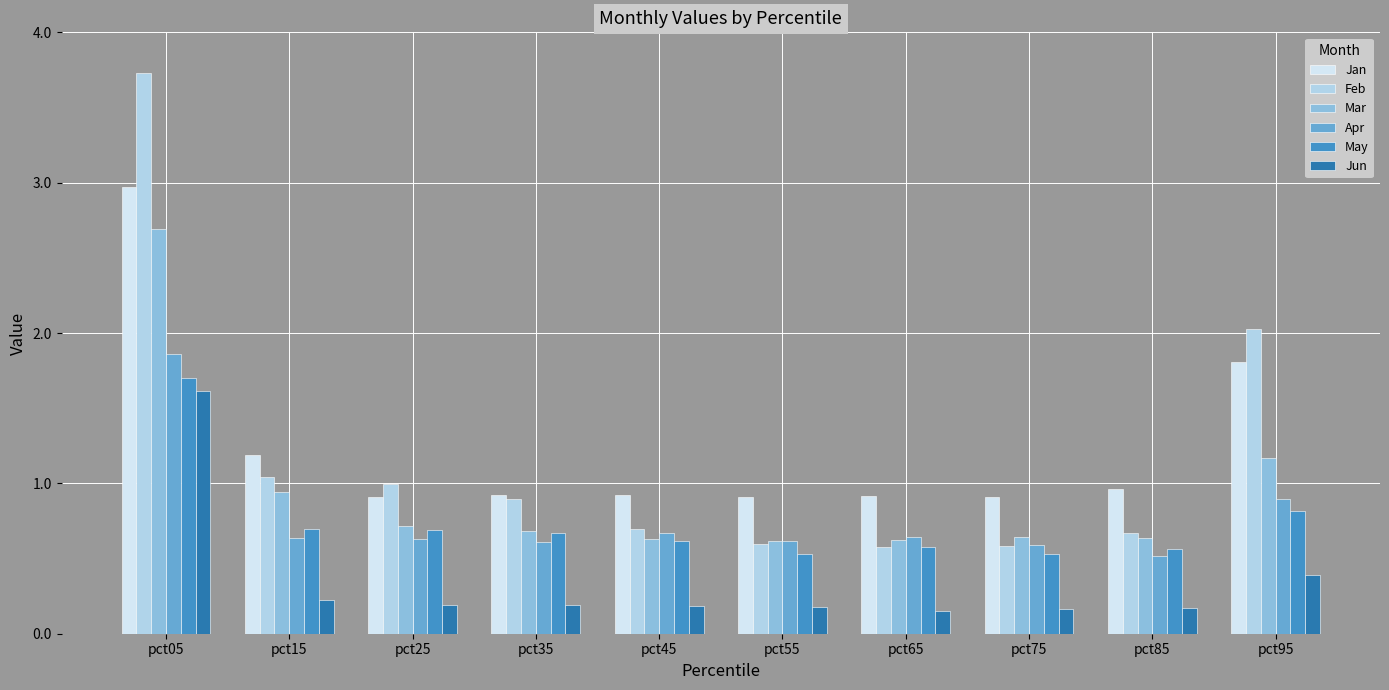

Which category has the highest value in the May series?

pct05